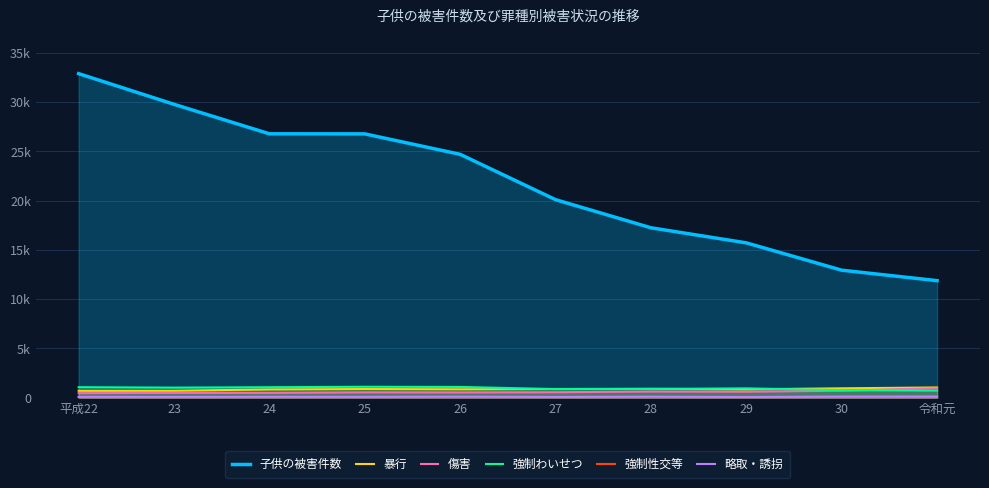

The 略取・誘拐 series shows 91 at 平成22. True or false?

True